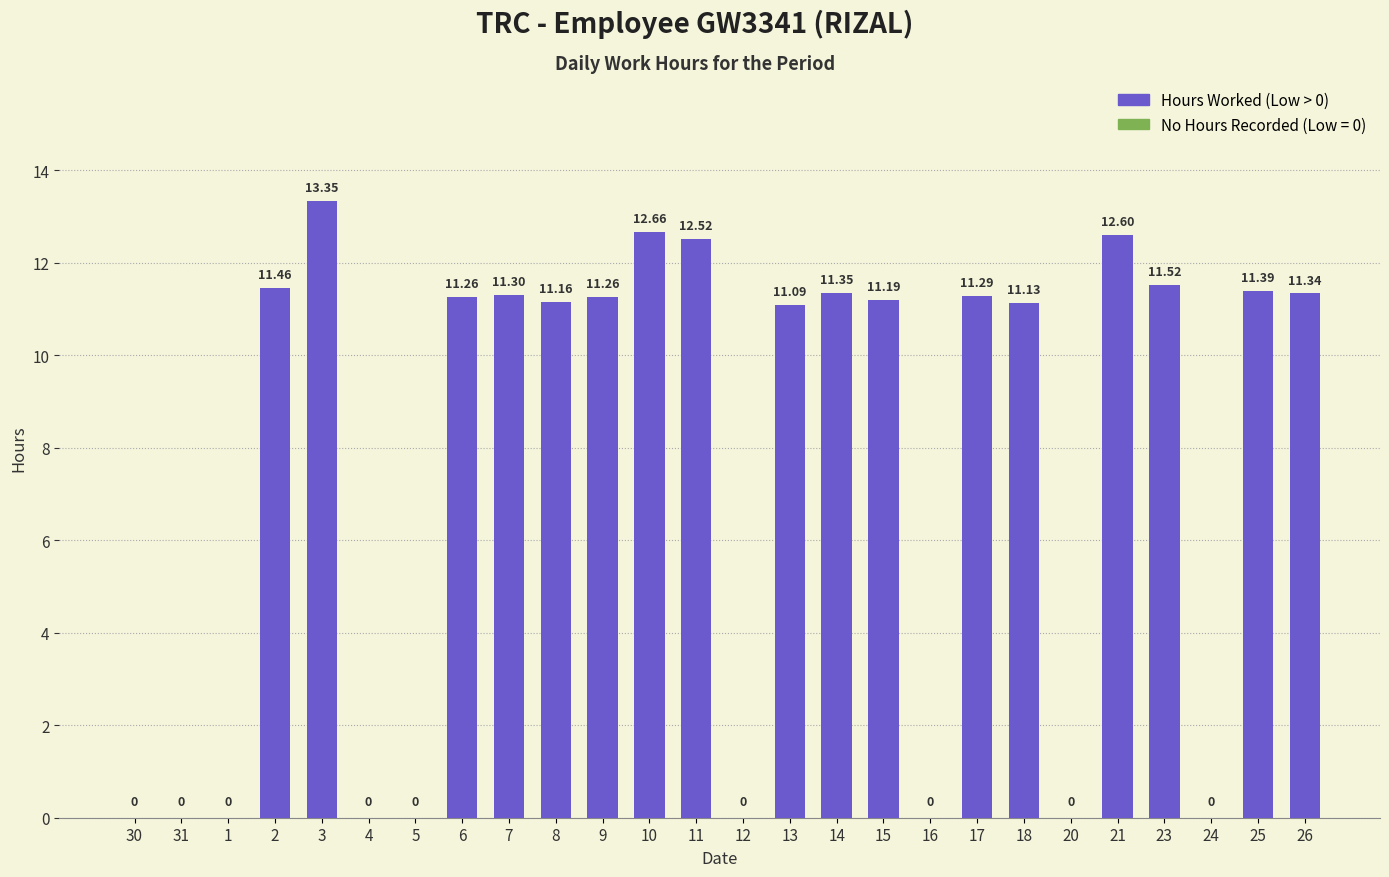

Between 16 and 21, which is larger?

21